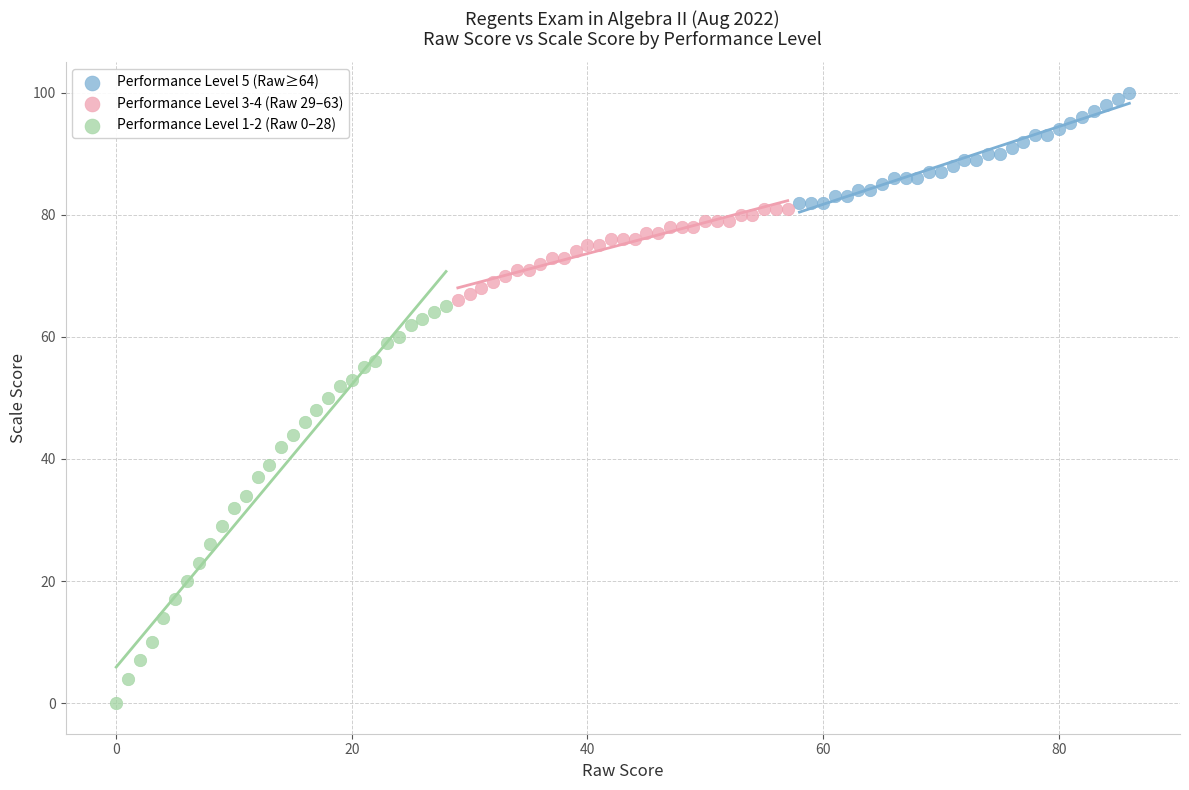

Which series contains the lowest Y value?

Performance Level 1-2 (Raw 0–28)